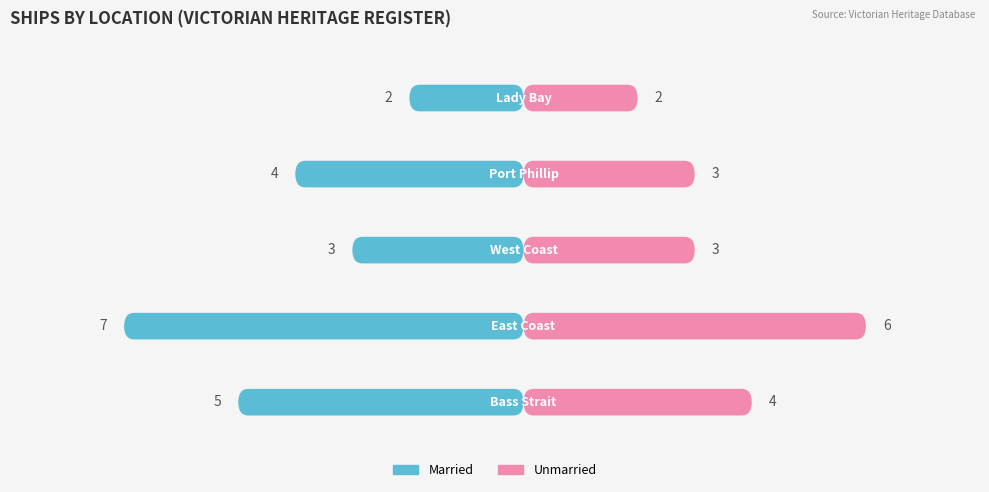

What is the difference between the Unmarried values at Lady Bay and East Coast?

4